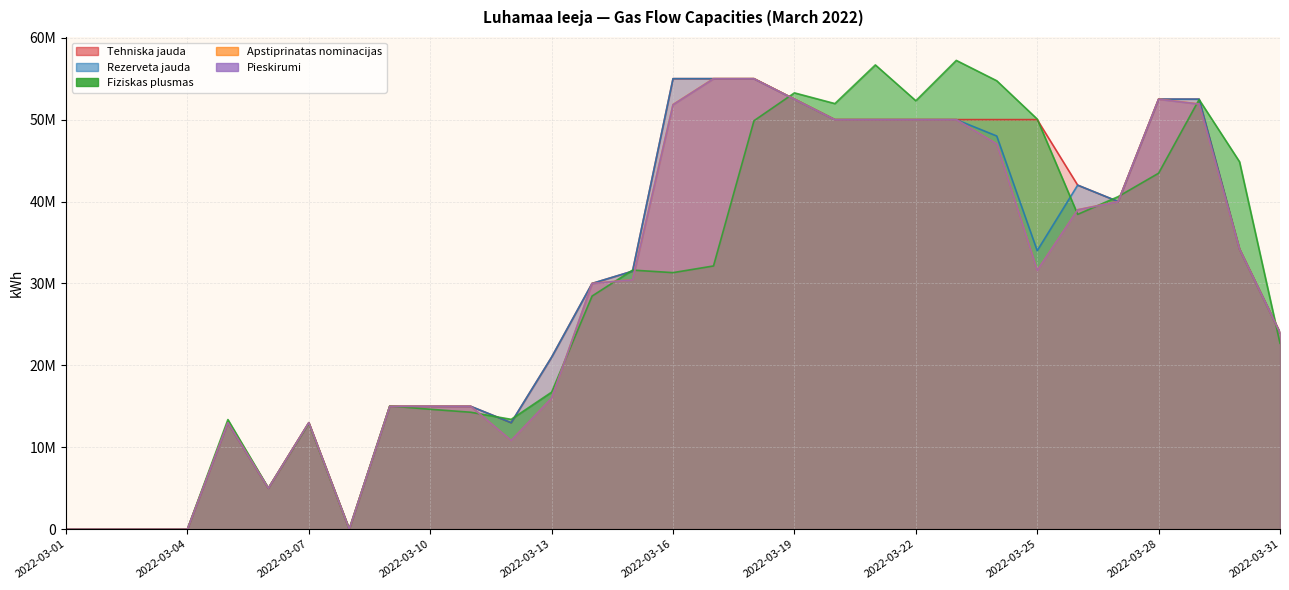

True or false: Tehniska jauda has a value of 52500000 at 2022-03-19.

True